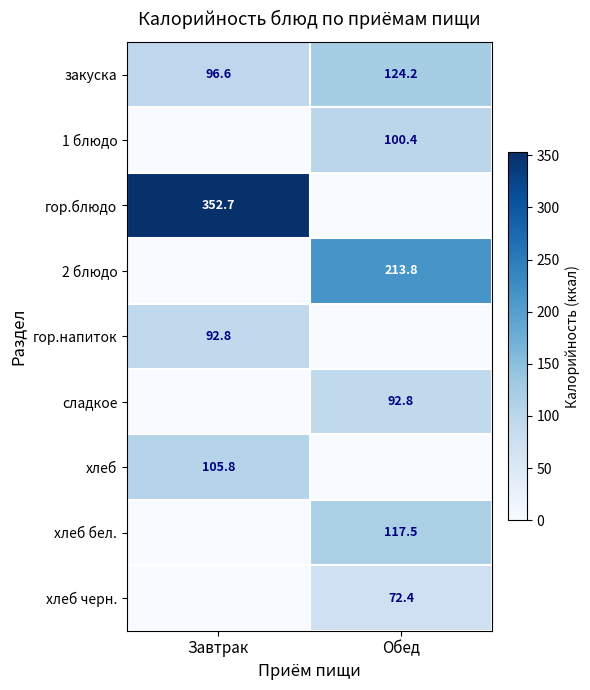

What is the greatest value displayed?

352.7